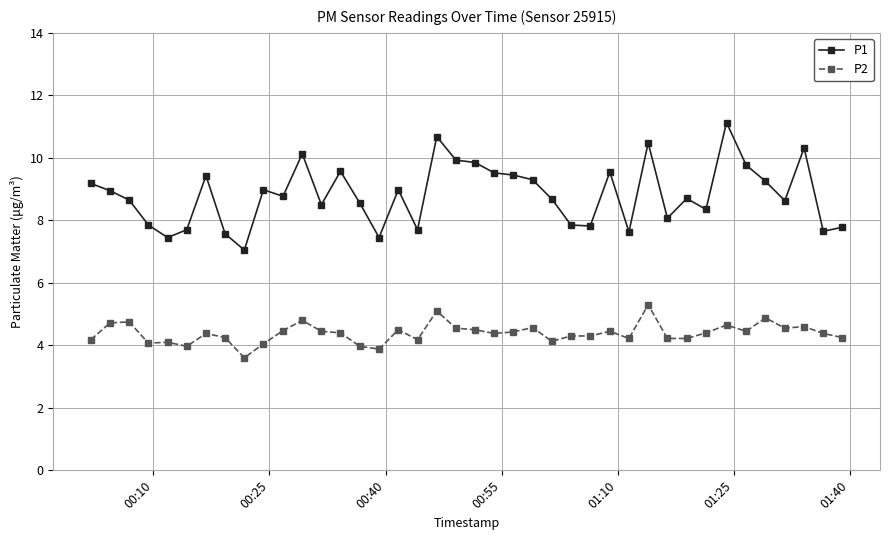

True or false: P1 and P2 cross at least once.

False